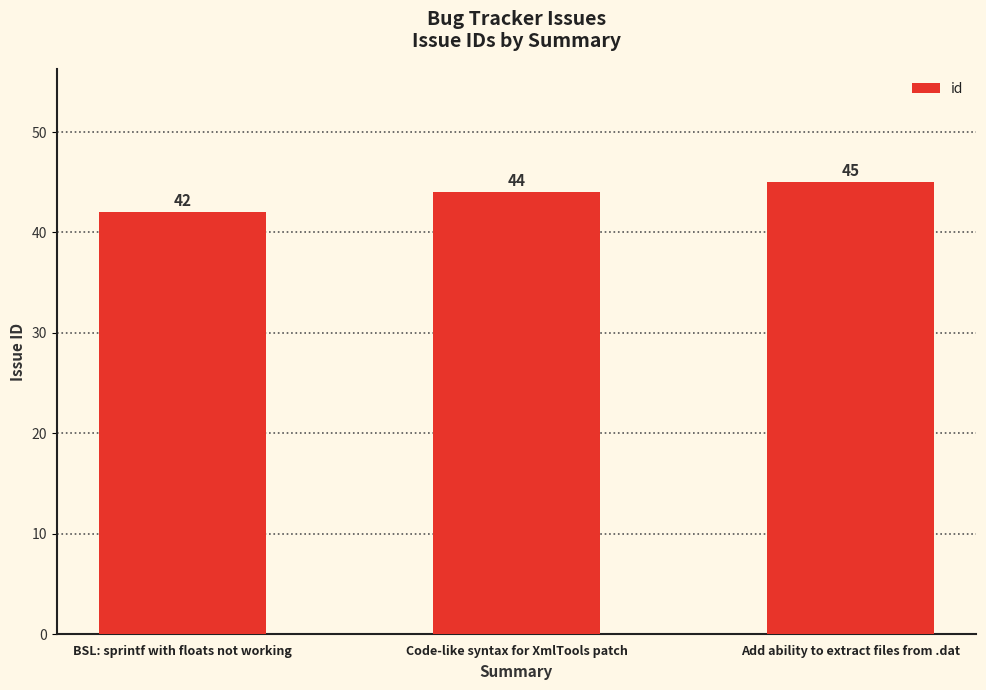

List the labels in order of value, largest first.

Add ability to extract files from .dat, Code-like syntax for XmlTools patch, BSL: sprintf with floats not working